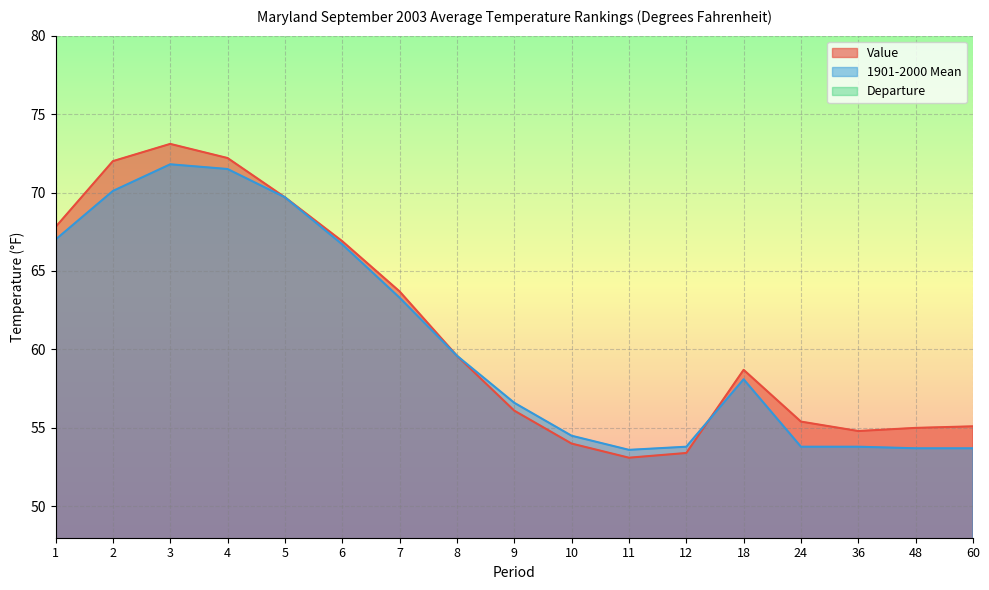

Reading right to left, transcribe all the data shown in this chart.

Value: 55.1	55.0	54.8	55.4	58.7	53.4	53.1	54.0	56.1	59.6	63.7	66.9	69.7	72.2	73.1	72.0	67.8
1901-2000 Mean: 53.7	53.7	53.8	53.8	58.1	53.8	53.6	54.5	56.6	59.6	63.3	66.7	69.7	71.5	71.8	70.1	67.0
Departure: 1.4	1.3	1.0	1.6	0.6	-0.4	-0.5	-0.5	-0.5	0.0	0.4	0.2	0.0	0.7	1.3	1.9	0.8